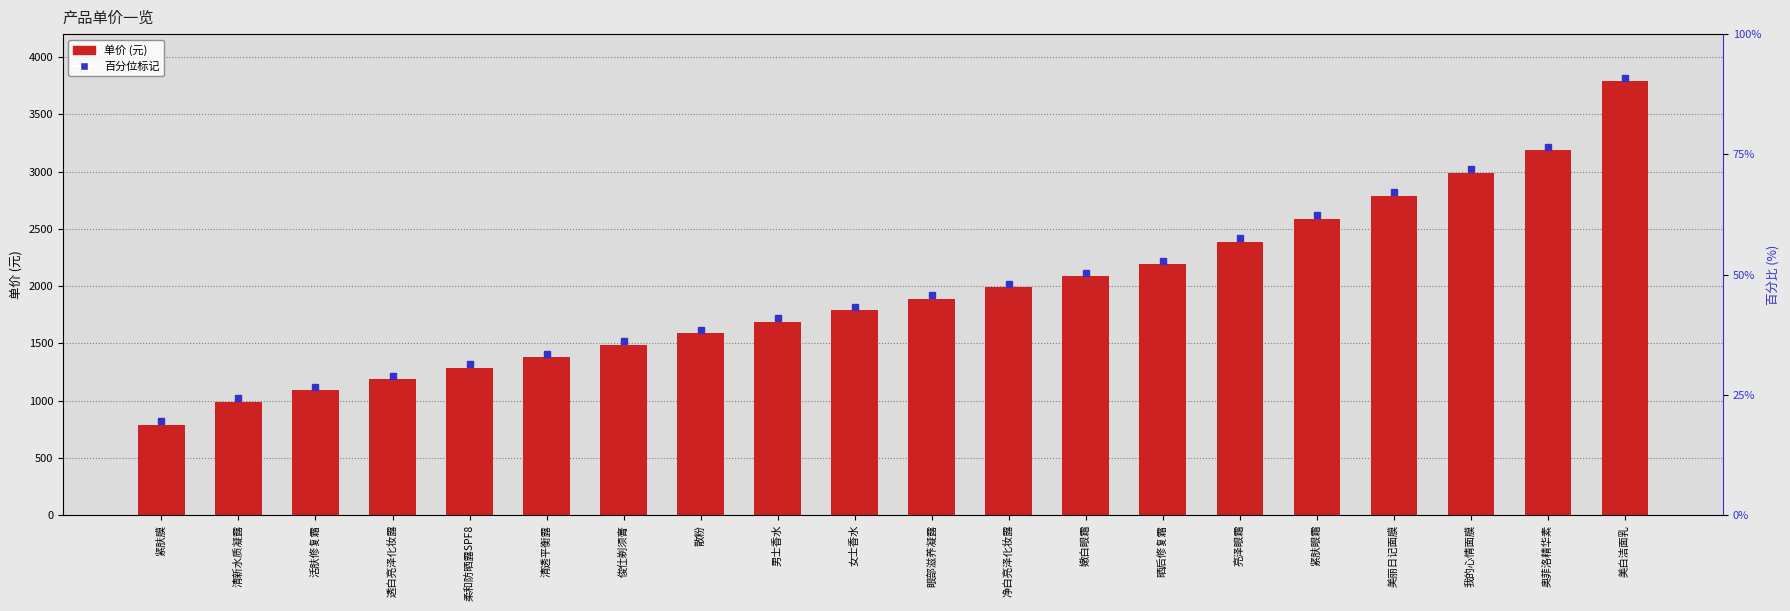

Between 柔和防晒露SPF8 and 男士香水, which is larger?

男士香水